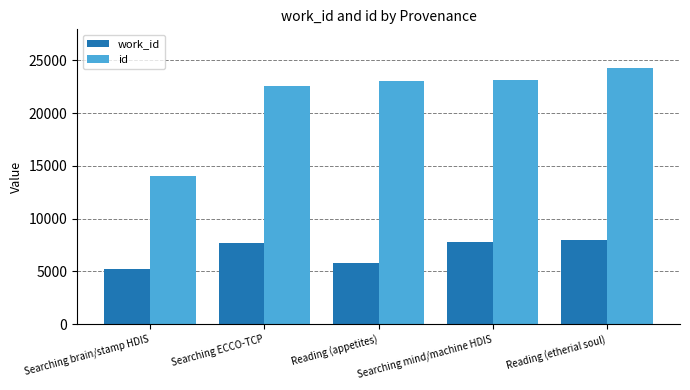

True or false: work_id has a value of 7984 at Reading (etherial soul).

True